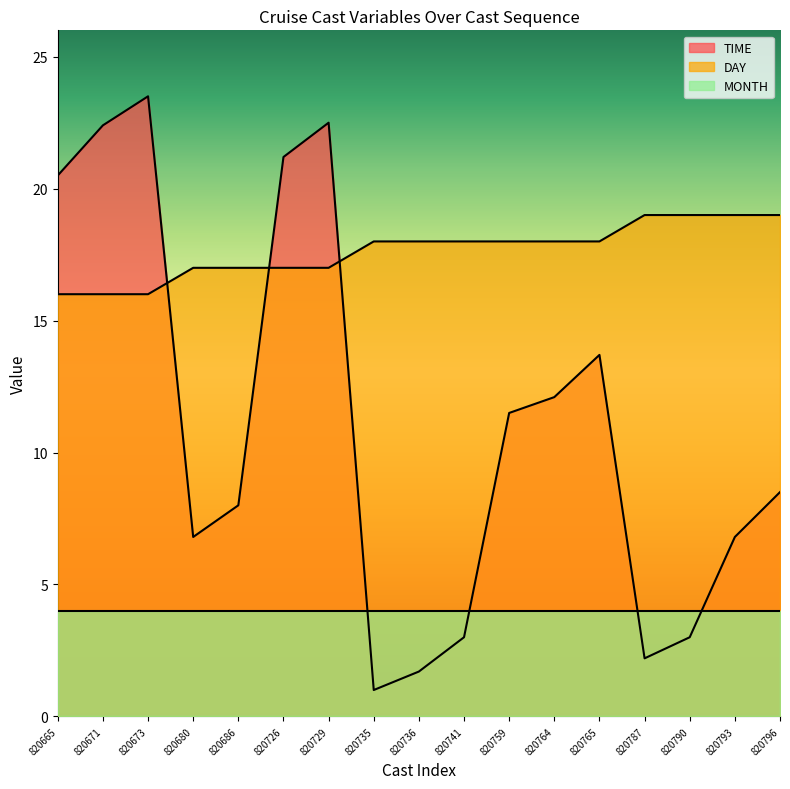

How many lines are shown in the chart?

3